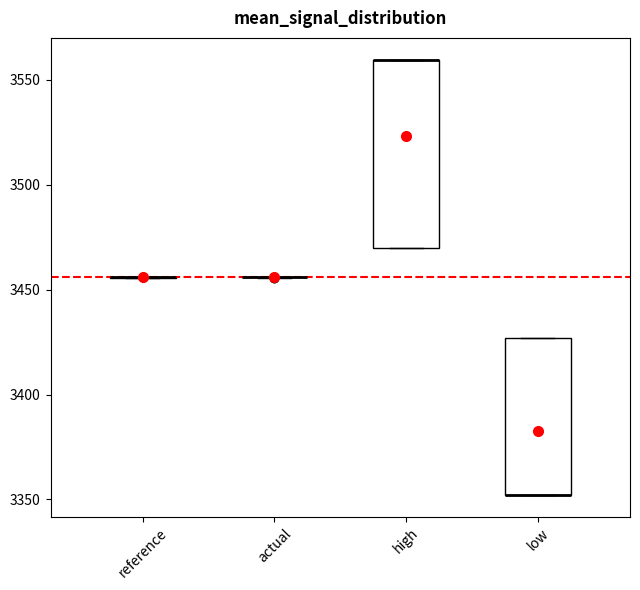

Reading left to right, read every box against the y-axis: the position of its median line, the range the box covers, and the ends of its whiskers. The values are not printed on the chart, so give them approximately, as read against the axis.

reference: box collapsed to a line at 3455, whiskers 3455 to 3455
actual: box collapsed to a line at 3455, whiskers 3455 to 3455
high: median 3560 (drawn on the box's upper edge), box 3470 to 3560, whiskers 3470 to 3560
low: median 3350 (drawn on the box's lower edge), box 3350 to 3425, whiskers 3350 to 3425